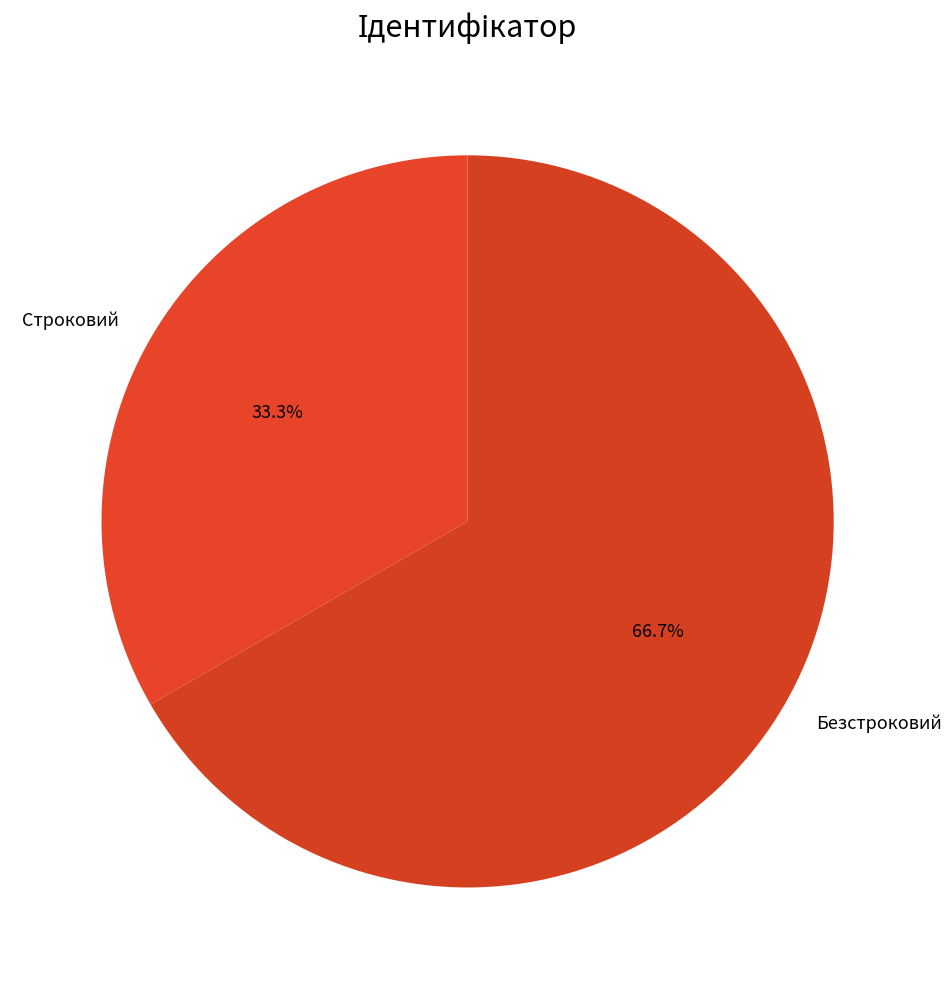

Is the sum of Строковий and Безстроковий greater than half?

Yes